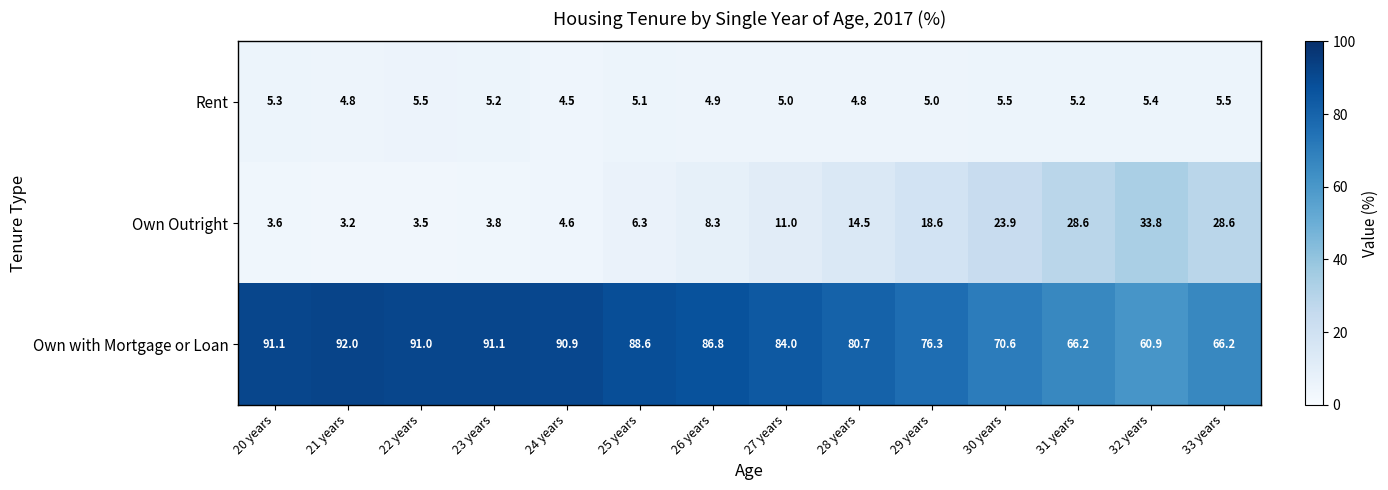

Which series has the largest range (max minus min)?

Own with Mortgage or Loan